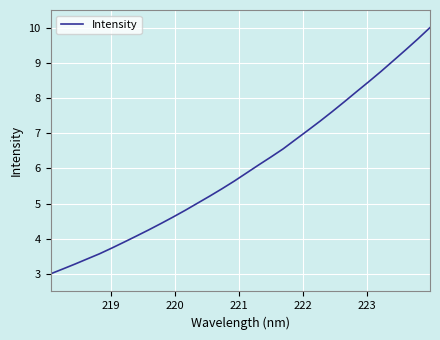

What is the maximum value shown in the chart?

10.0